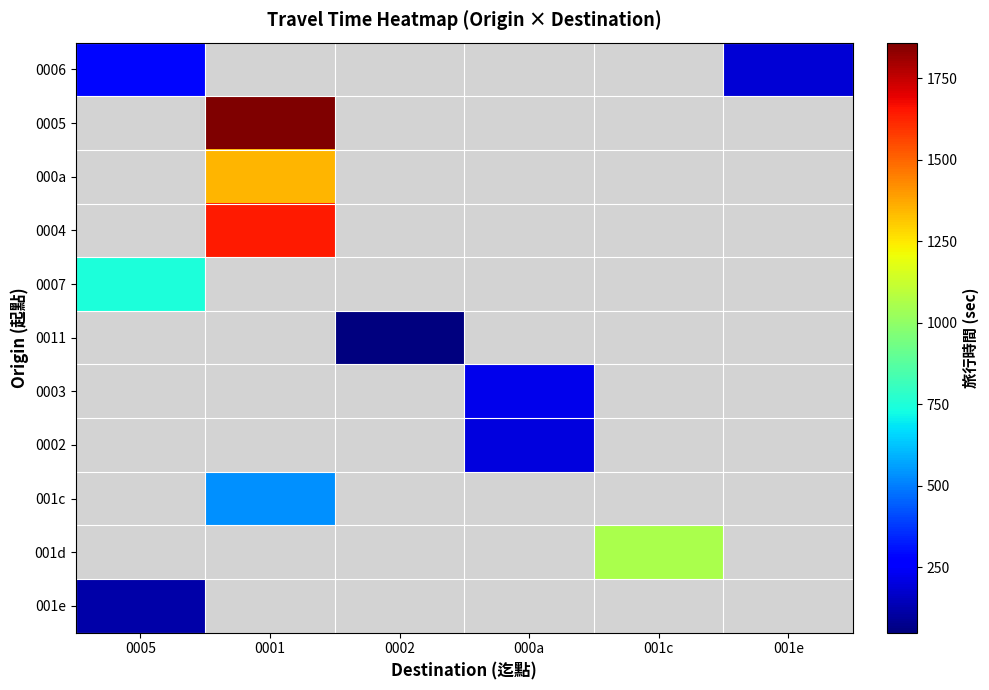

Which series has the widest spread of values?

0006